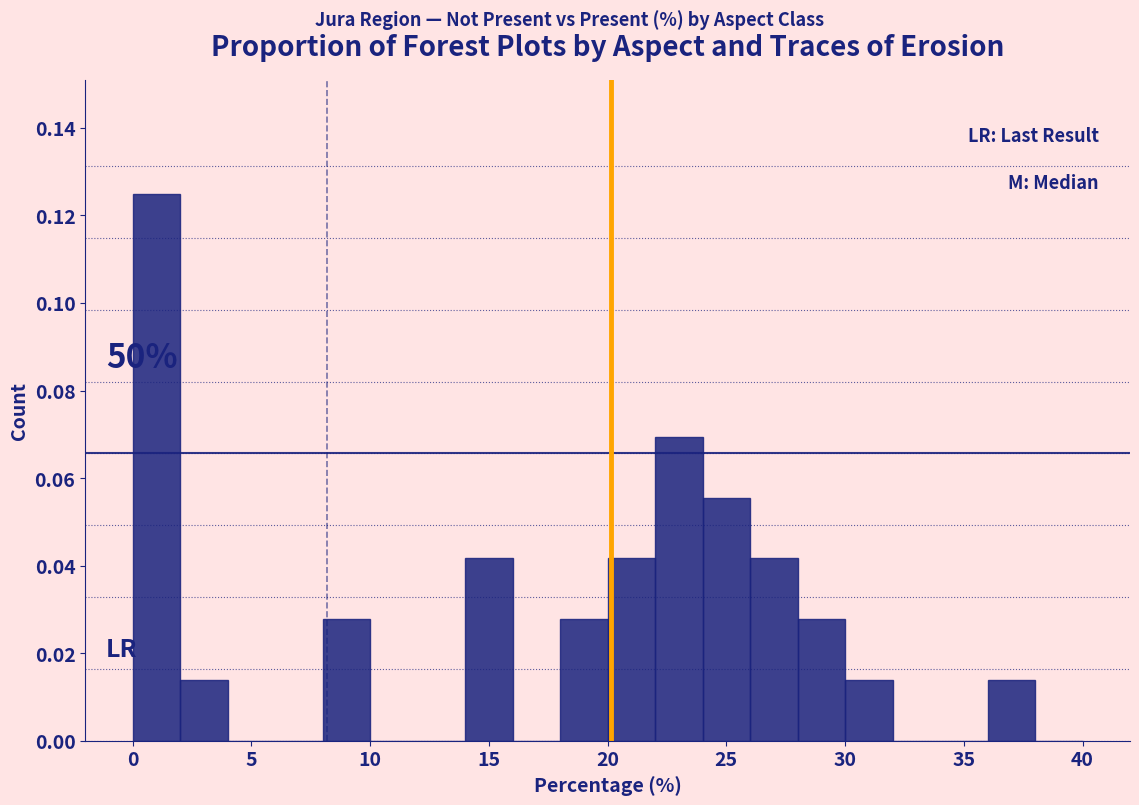

Over which range of the x-axis is the bar tallest?

0 to 2